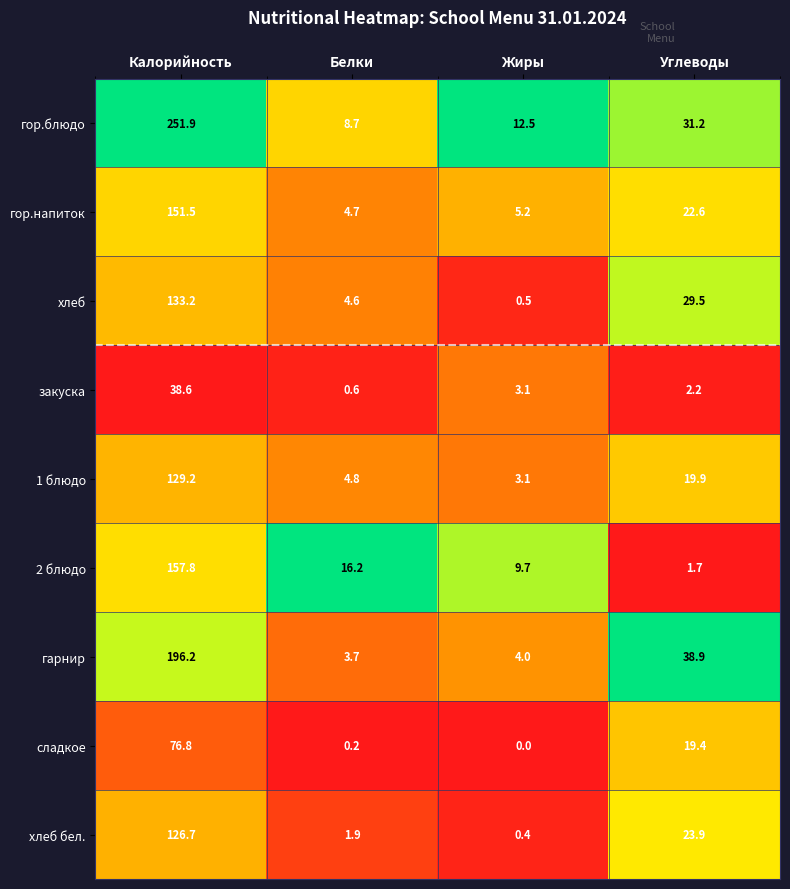

What is the lowest value of the 2 блюдо series?

1.7